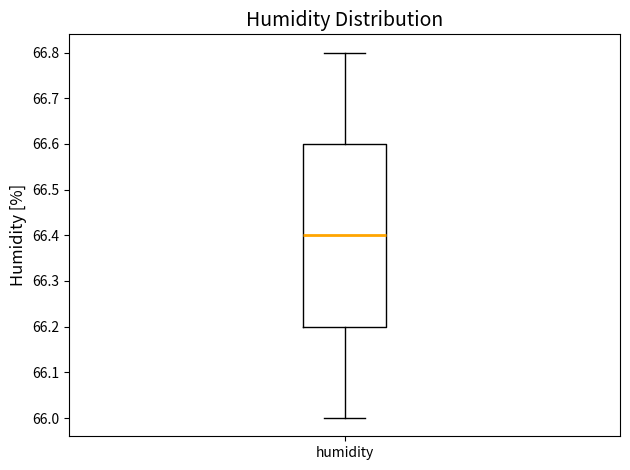

Where does the lower whisker of the box for humidity end on the y-axis? The values are not printed on the chart, so give them approximately, as read against the axis.

66.0